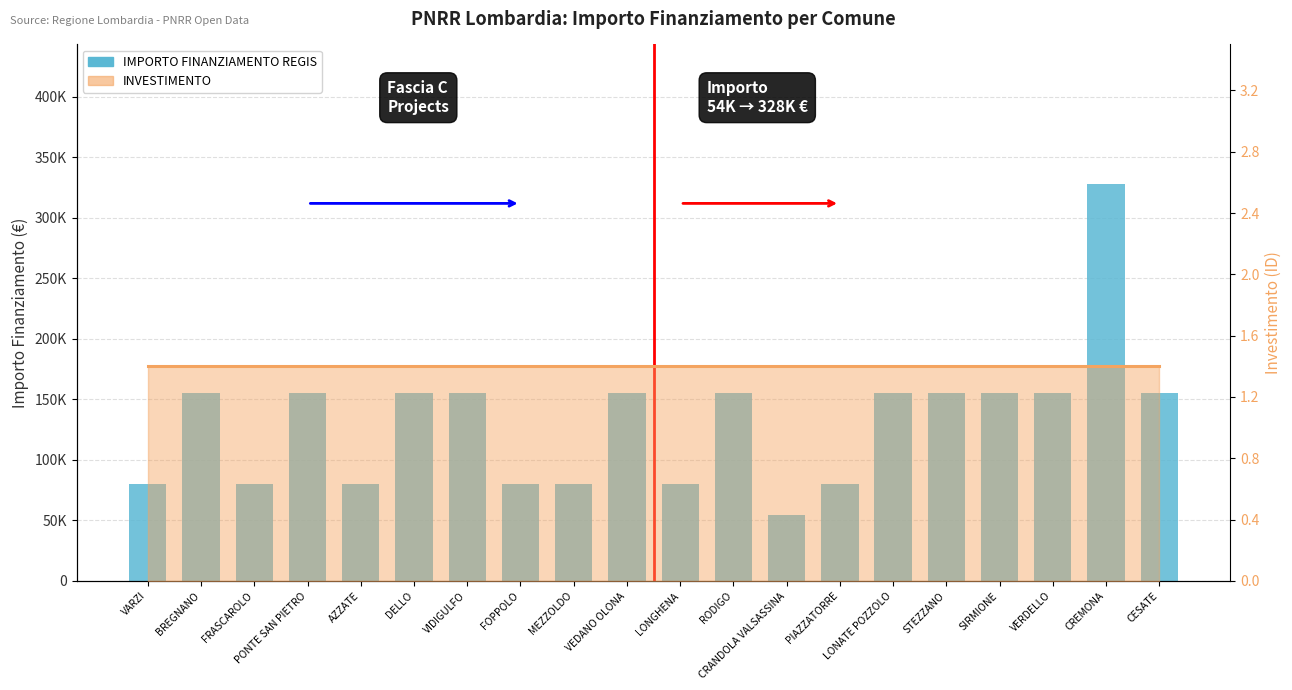

Reading left to right, what are all the values shown in this chart?

VARZI=79922	BREGNANO=155234	FRASCAROLO=79922	PONTE SAN PIETRO=155234	AZZATE=79922	DELLO=155234	VIDIGULFO=155234	FOPPOLO=79922	MEZZOLDO=79922	VEDANO OLONA=155234	LONGHENA=79922	RODIGO=155234	CRANDOLA VALSASSINA=54412	PIAZZATORRE=79922	LONATE POZZOLO=155234	STEZZANO=155234	SIRMIONE=155234	VERDELLO=155234	CREMONA=328160	CESATE=155234